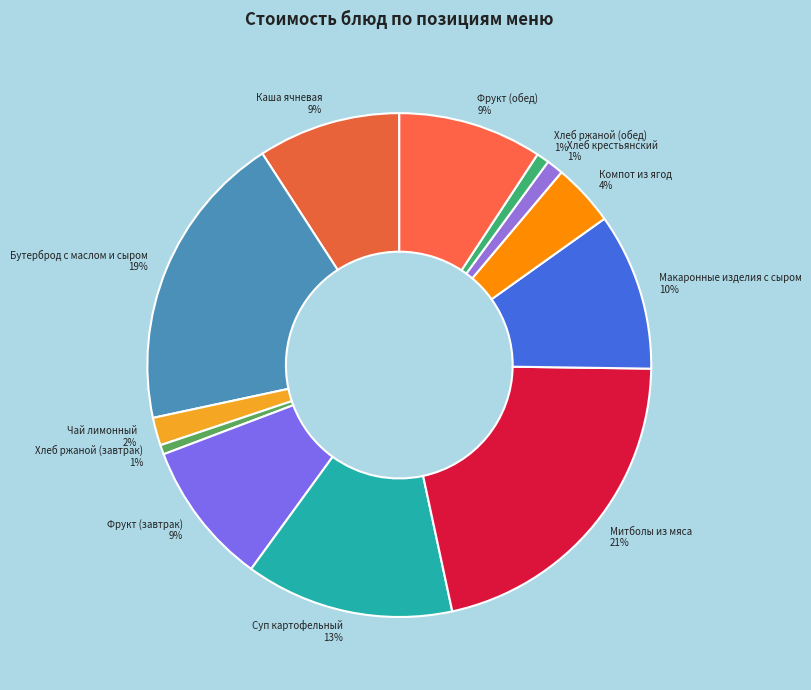

Do Фрукт (завтрак) and Хлеб крестьянский together represent more than half of the pie?

No